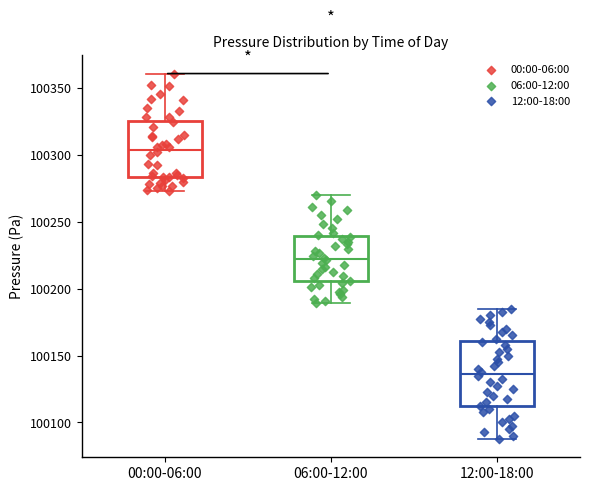

Reading left to right, transcribe this box plot: for each box, give where its median line is, the range the box spans, and where its two whiskers end, as read against the y-axis. The values are not printed on the chart, so give them approximately, as read against the axis.

00:00-06:00: median 100305, box 100285 to 100325, whiskers 100275 to 100360
06:00-12:00: median 100220, box 100205 to 100240, whiskers 100190 to 100270
12:00-18:00: median 100135, box 100110 to 100160, whiskers 100090 to 100185